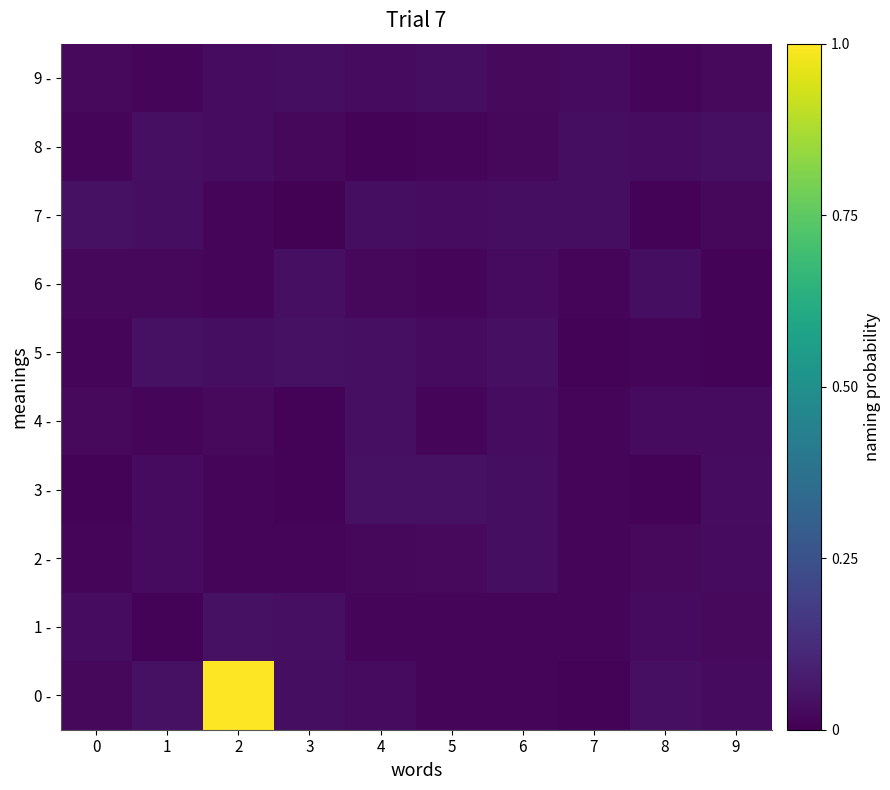

At how many categories does at least one series exceed 0?

10